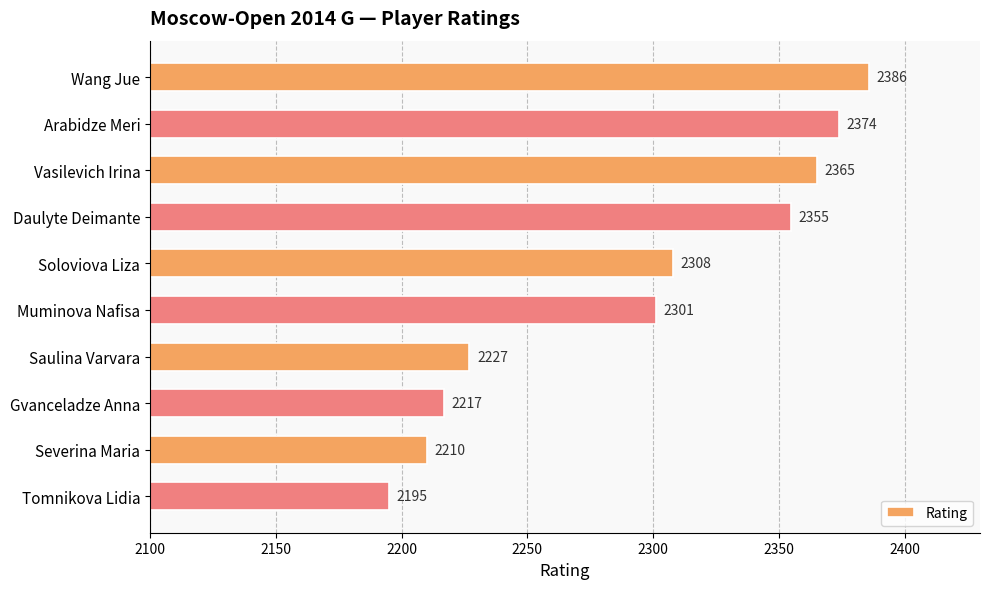

List the labels in order of value, smallest first.

Tomnikova Lidia, Severina Maria, Gvanceladze Anna, Saulina Varvara, Muminova Nafisa, Soloviova Liza, Daulyte Deimante, Vasilevich Irina, Arabidze Meri, Wang Jue